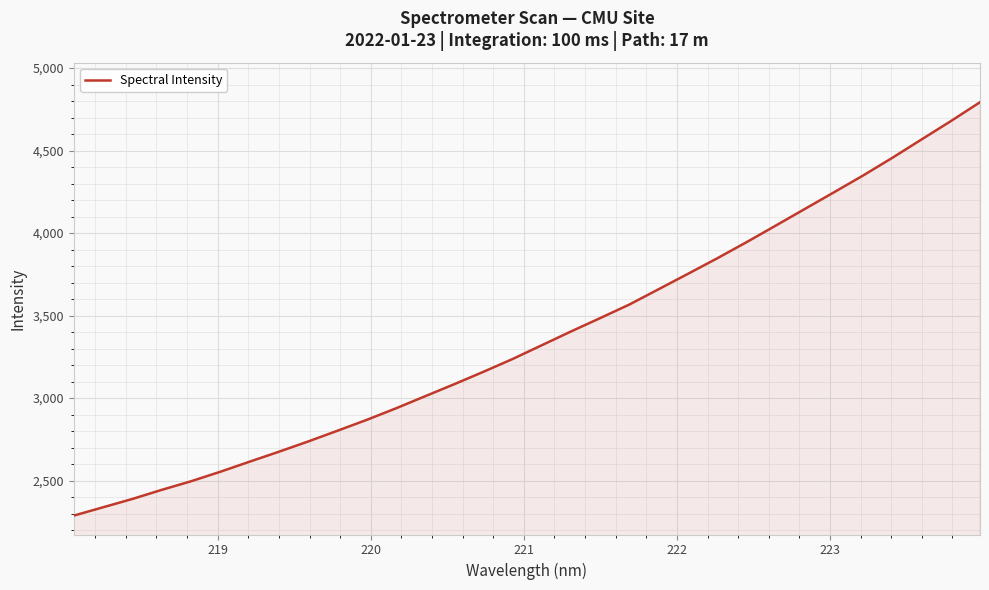

What is the smallest value displayed?

2287.8